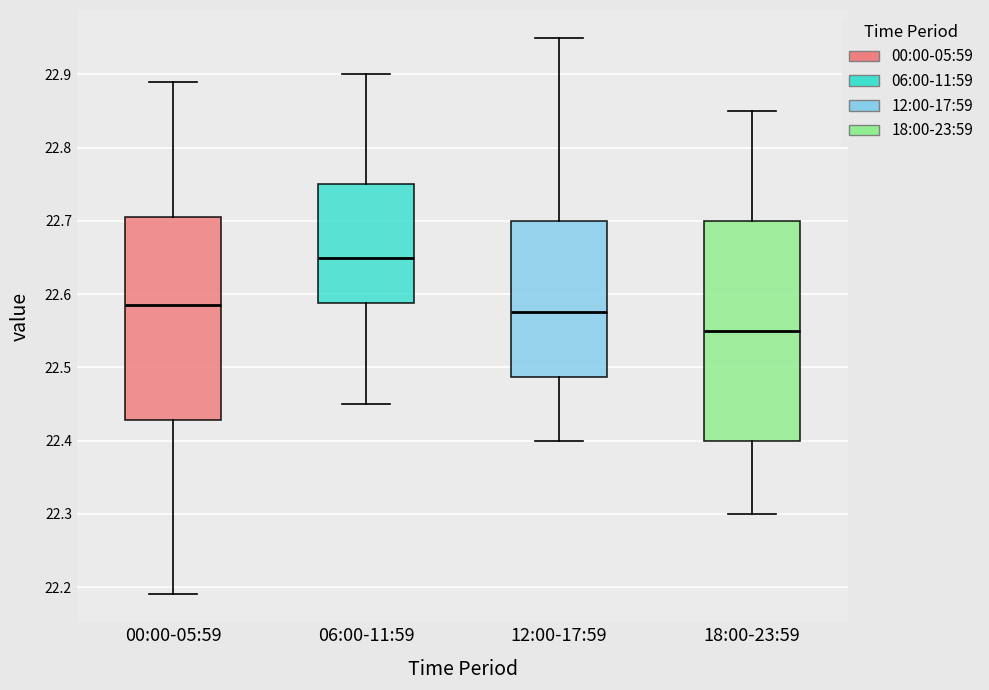

Reading left to right, read every box against the y-axis: the position of its median line, the range the box covers, and the ends of its whiskers. The values are not printed on the chart, so give them approximately, as read against the axis.

00:00-05:59: median 22.59, box 22.43 to 22.71, whiskers 22.19 to 22.89
06:00-11:59: median 22.65, box 22.59 to 22.75, whiskers 22.45 to 22.90
12:00-17:59: median 22.58, box 22.49 to 22.70, whiskers 22.40 to 22.95
18:00-23:59: median 22.55, box 22.40 to 22.70, whiskers 22.30 to 22.85